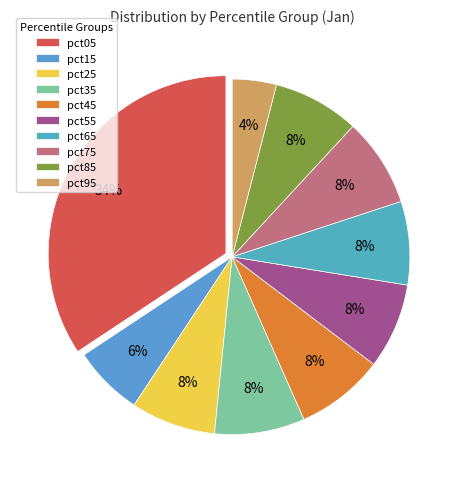

Does pct95 account for over 50% of the chart?

No